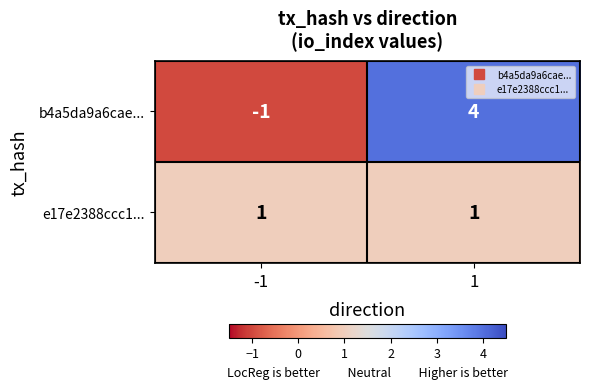

What is the difference between the maximum and minimum values in the b4a5da9a6cae... series?

5